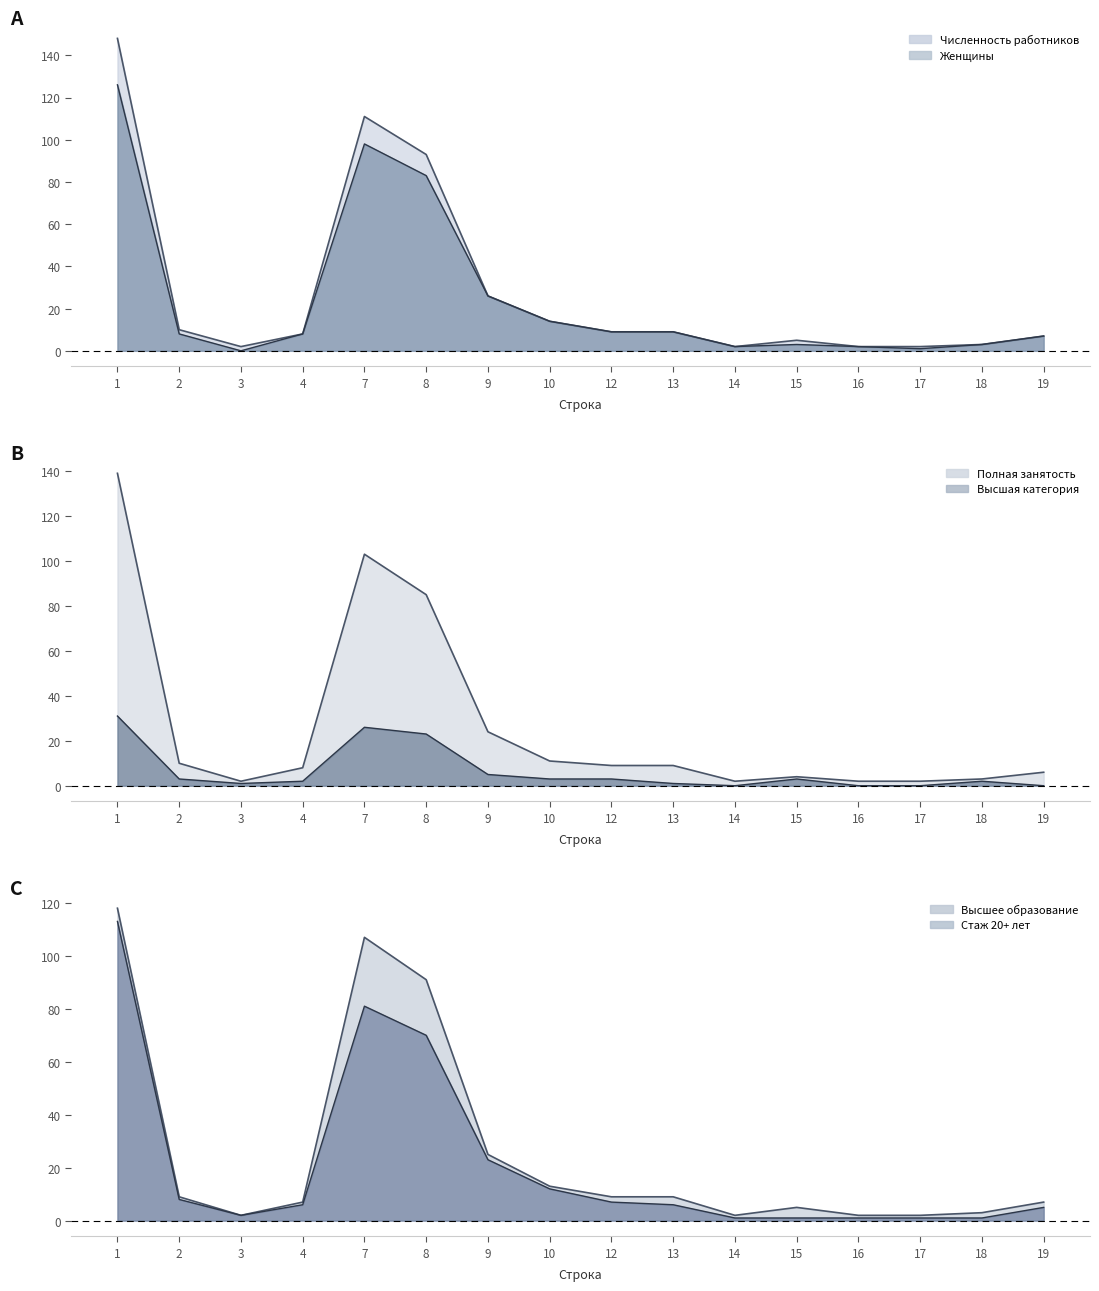

True or false: Высшая категория and Высшее образование intersect in this chart.

False